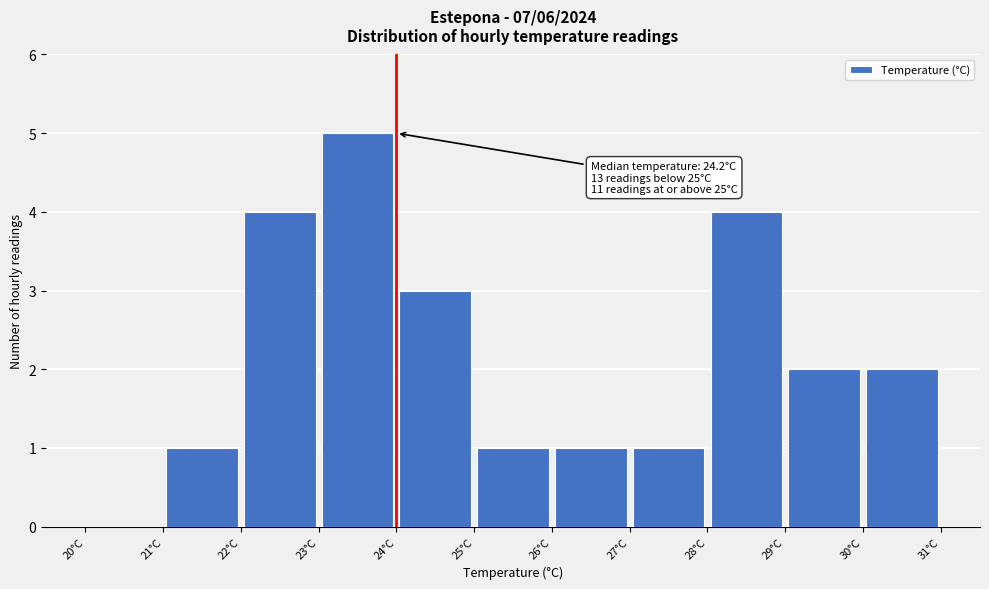

Which range on the x-axis has the tallest bar?

23 to 24